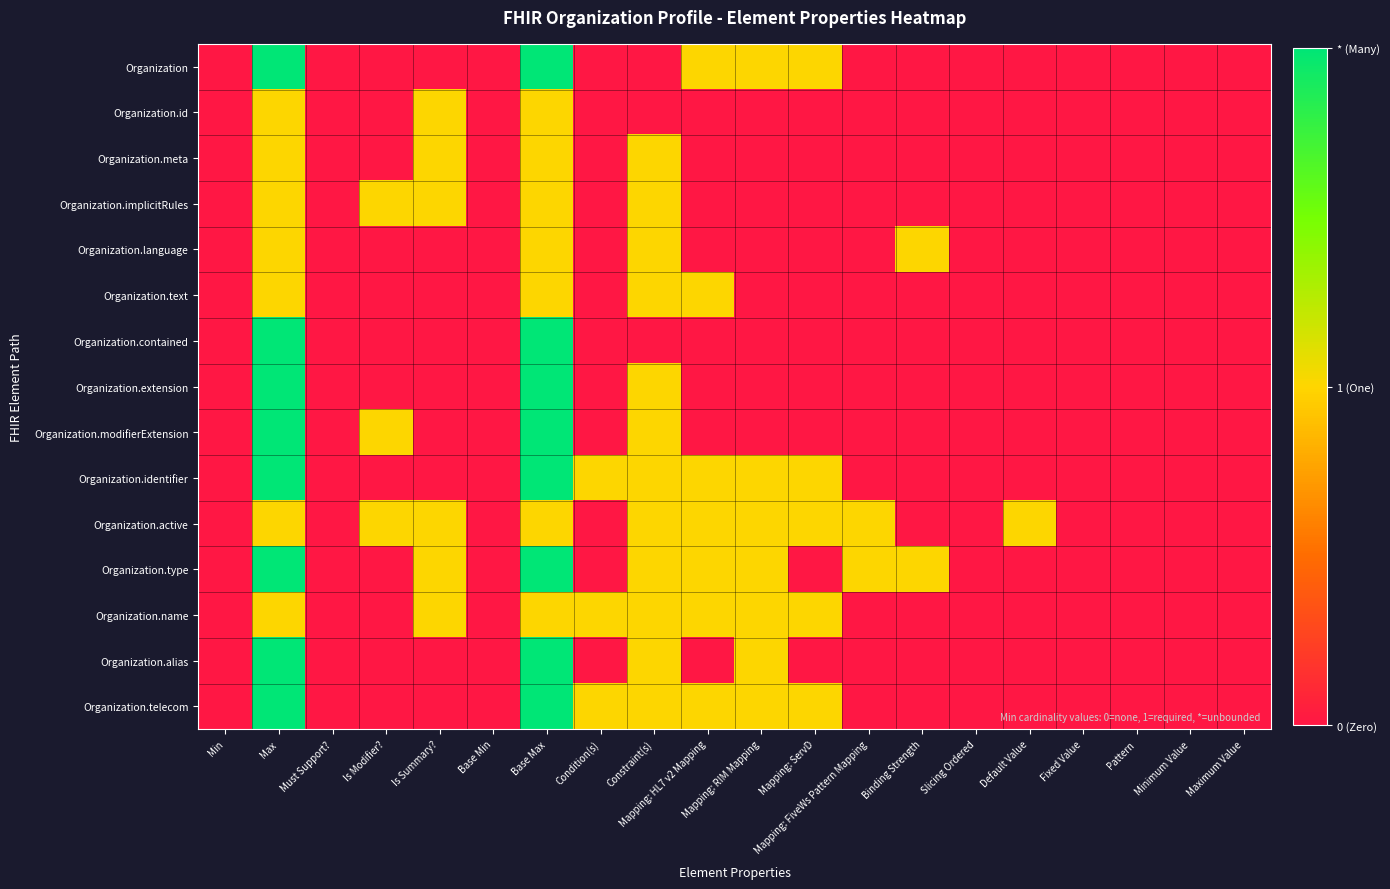

Which has a higher value, Constraint(s) or Mapping: HL7 v2 Mapping?

Mapping: HL7 v2 Mapping